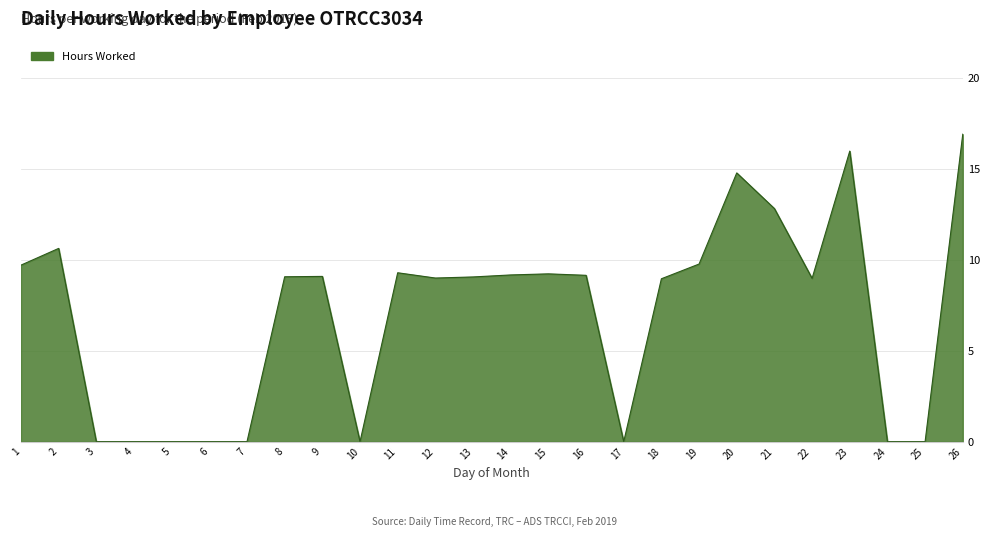

Does the chart display data point markers on the line(s)?

No